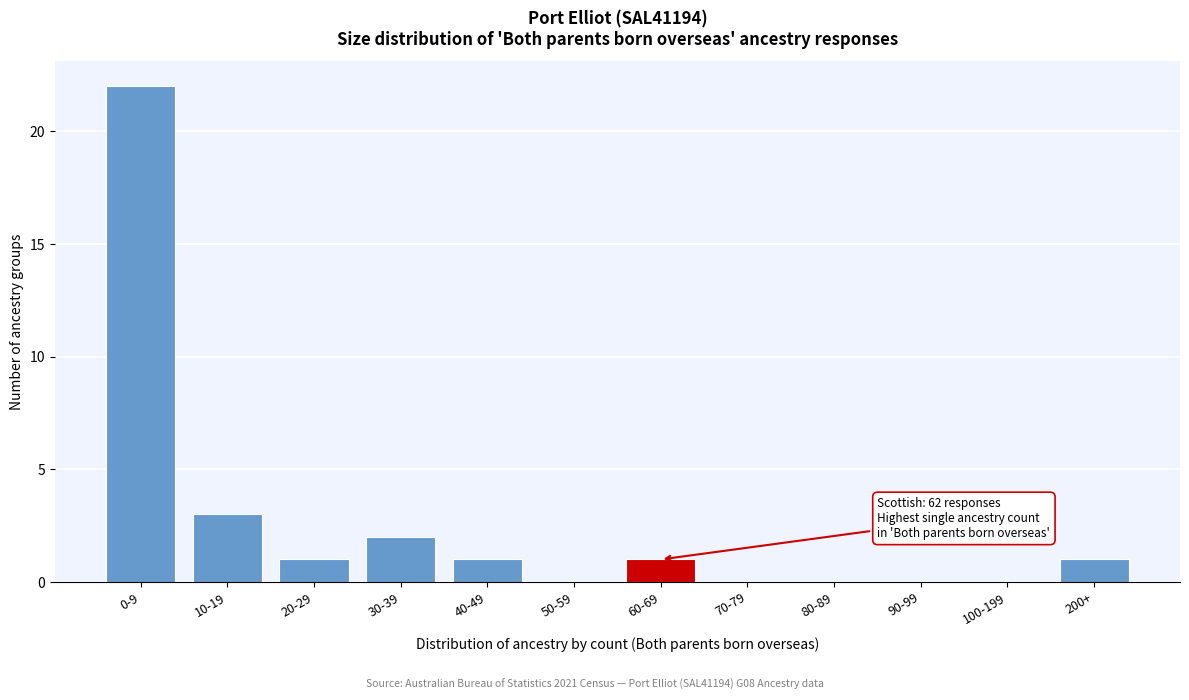

Reading left to right, transcribe all the data shown in this chart.

0-9=22	10-19=3	20-29=1	30-39=2	40-49=1	50-59=0	60-69=1	70-79=0	80-89=0	90-99=0	100-199=0	200+=1